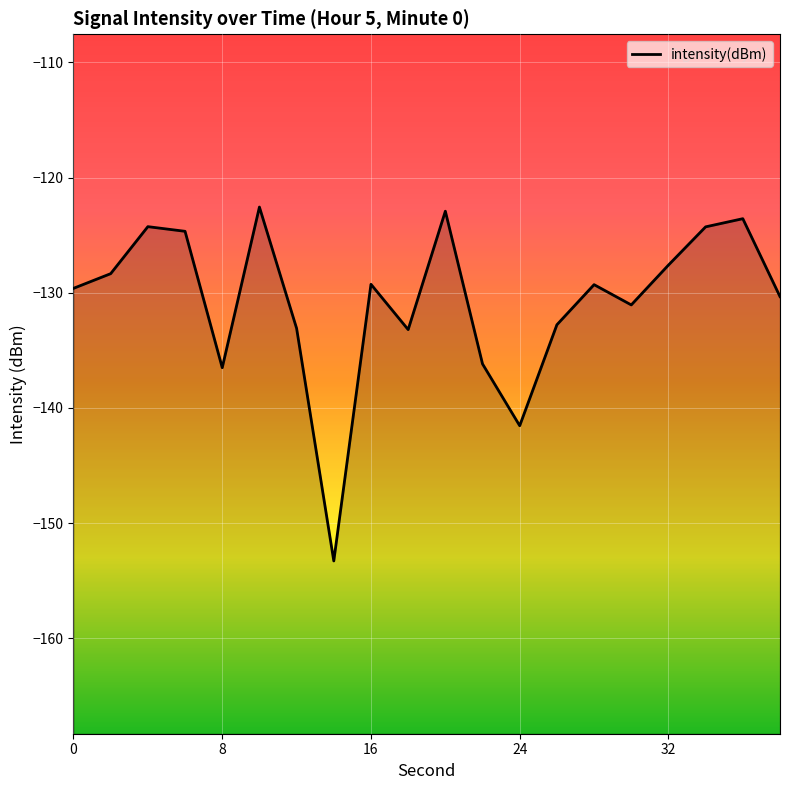

How many data points are less than -129?

12